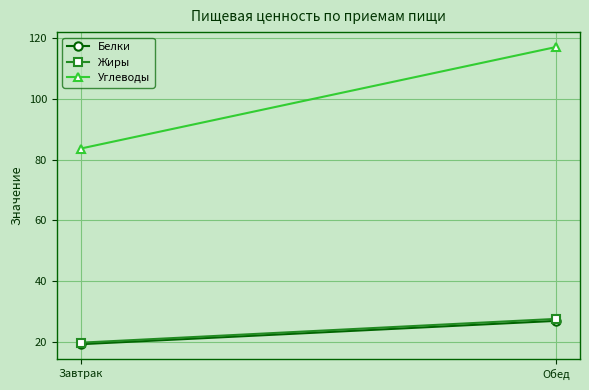

How many distinct data groups are displayed?

3